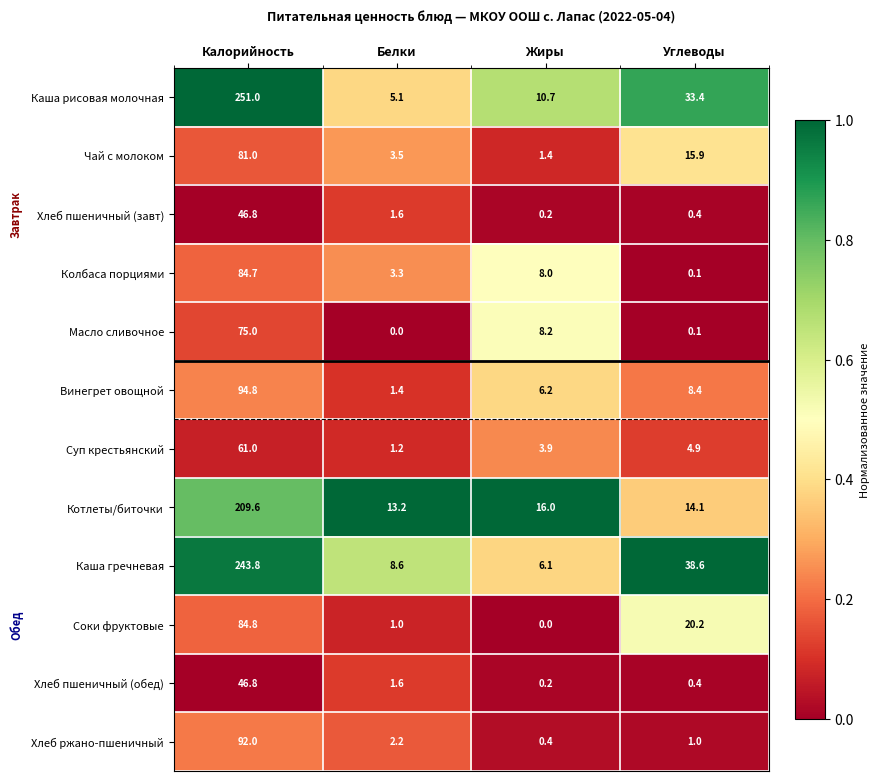

List the labels in order of Соки фруктовые value, largest first.

Калорийность, Углеводы, Белки, Жиры